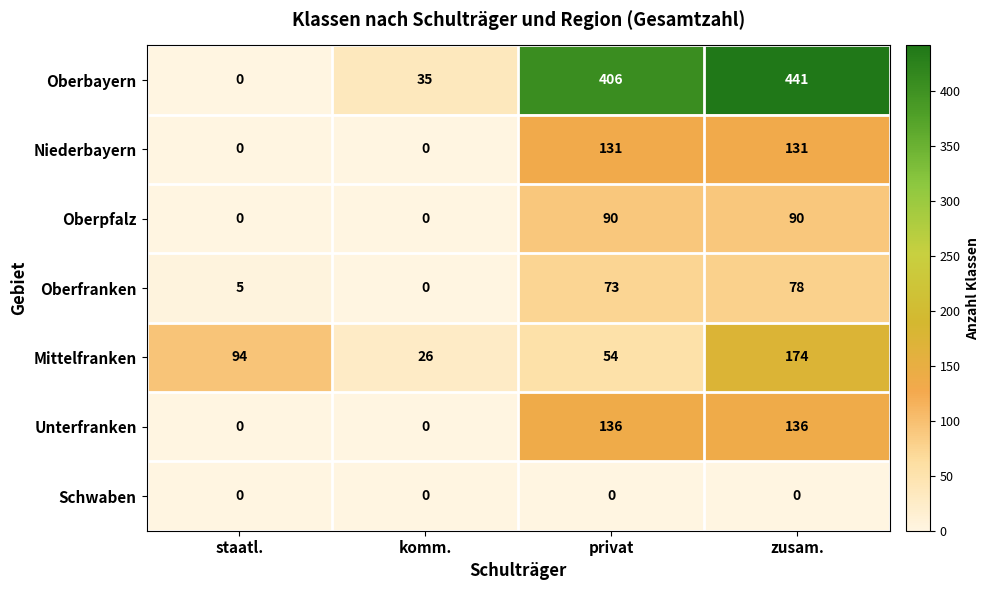

Which series has the largest total across all categories?

Oberbayern